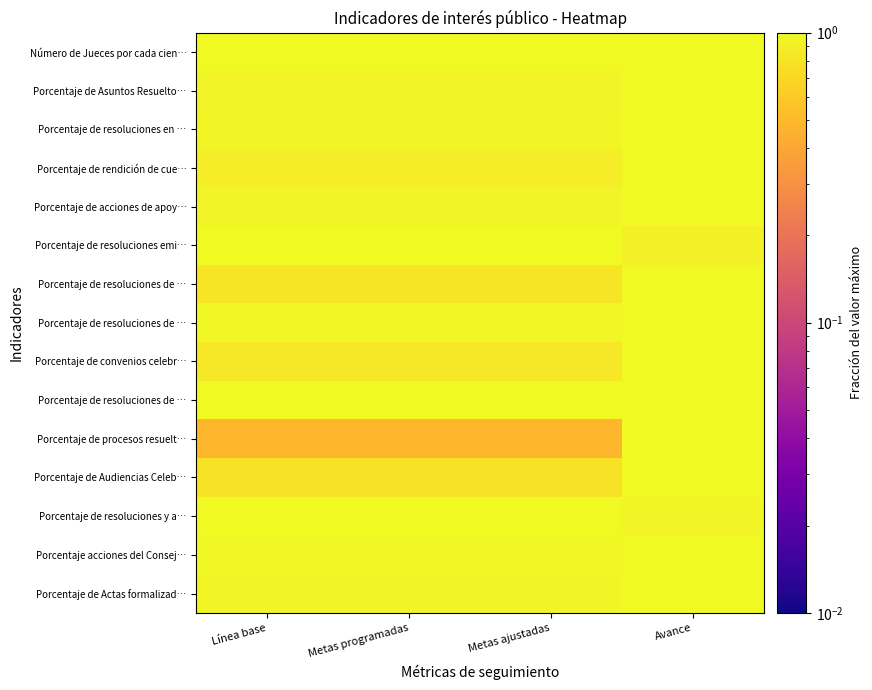

At which category is the sum across all series the highest?

Avance